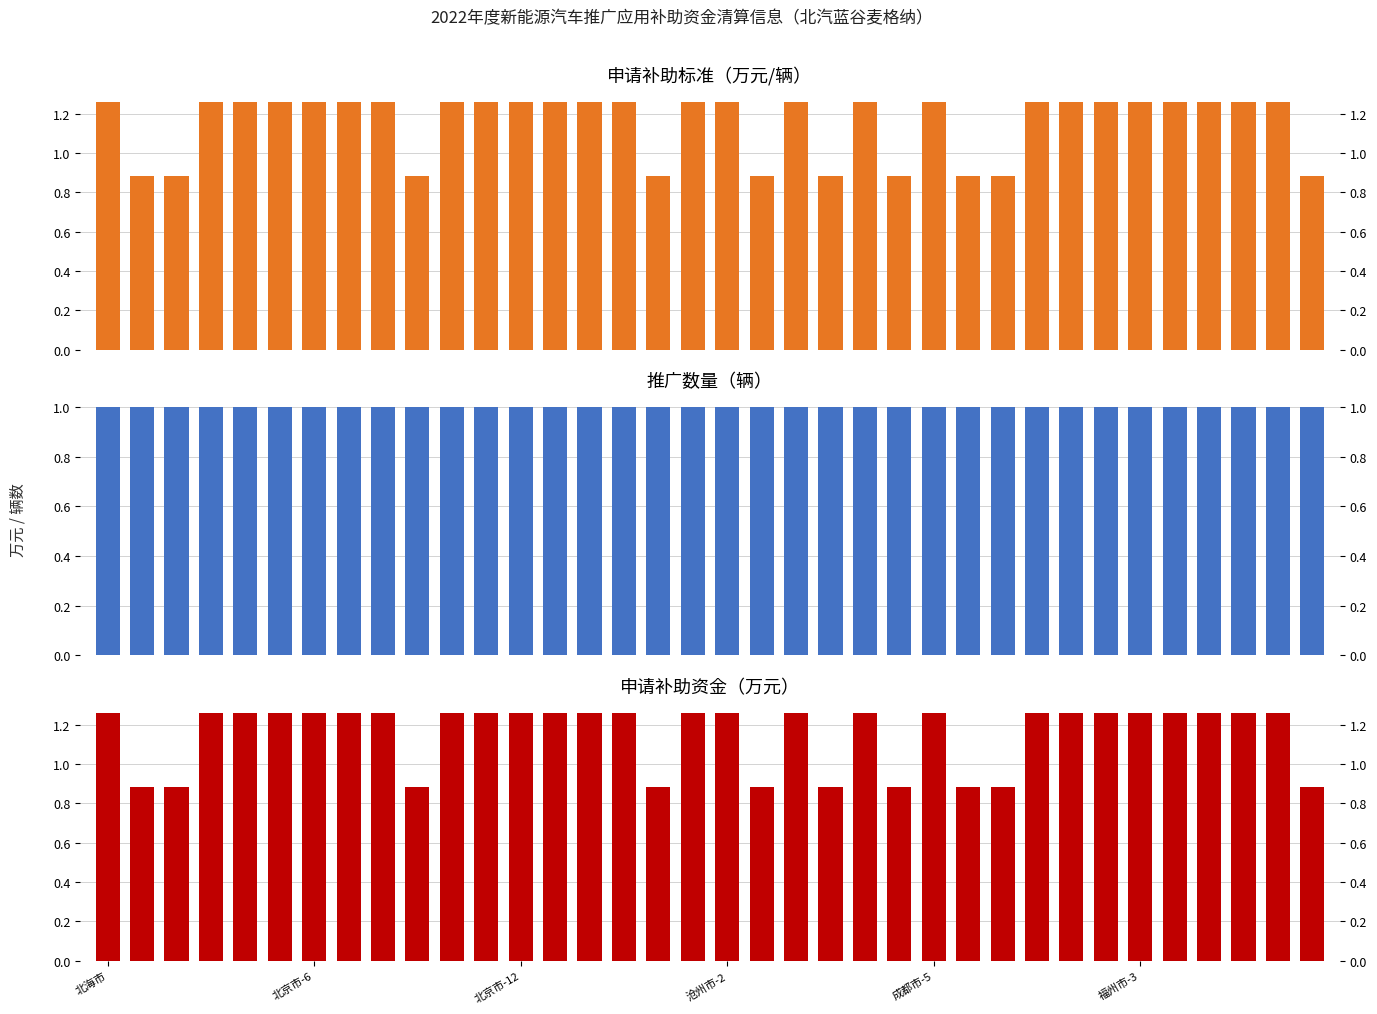

Count the number of categories in the chart.

36